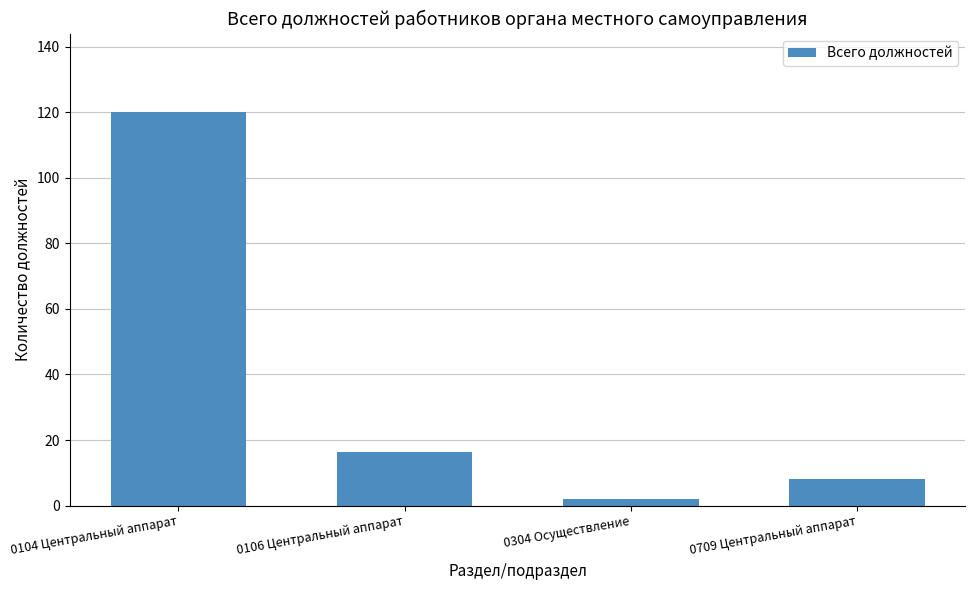

What is the difference between the maximum and minimum values?

118.0